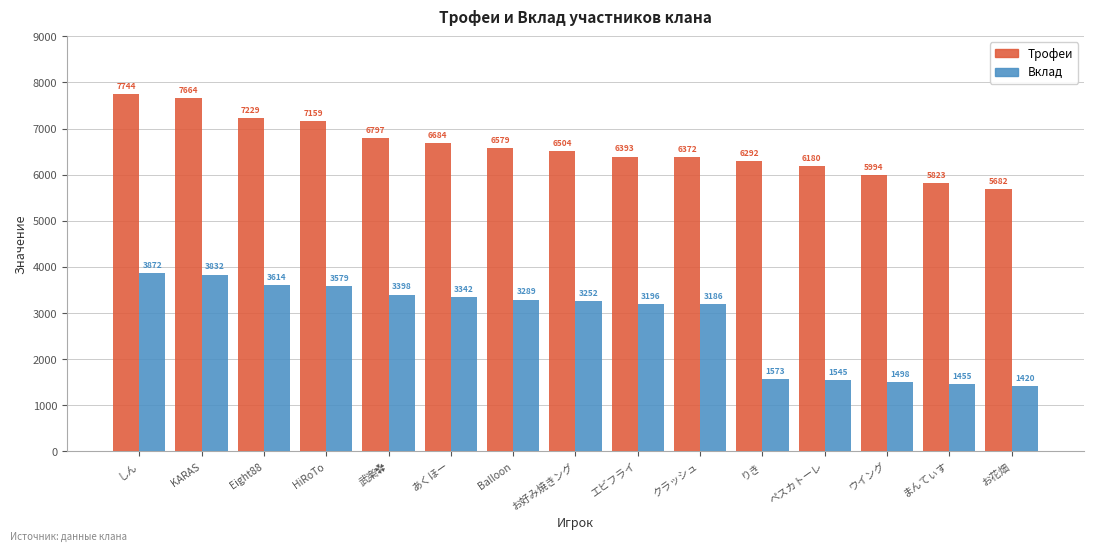

Reading right to left, extract all data points from this chart.

Трофеи: 5682	5823	5994	6180	6292	6372	6393	6504	6579	6684	6797	7159	7229	7664	7744
Вклад: 1420	1455	1498	1545	1573	3186	3196	3252	3289	3342	3398	3579	3614	3832	3872